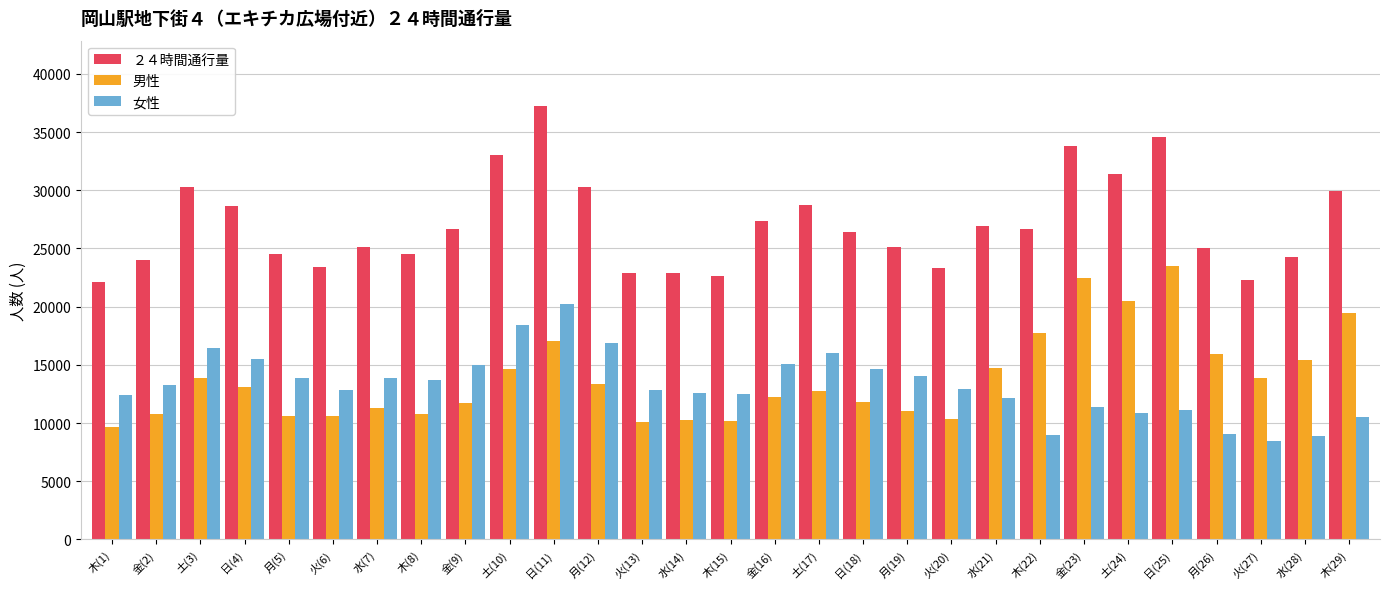

What is the spread (max minus min) of values at 日(11)?

20201